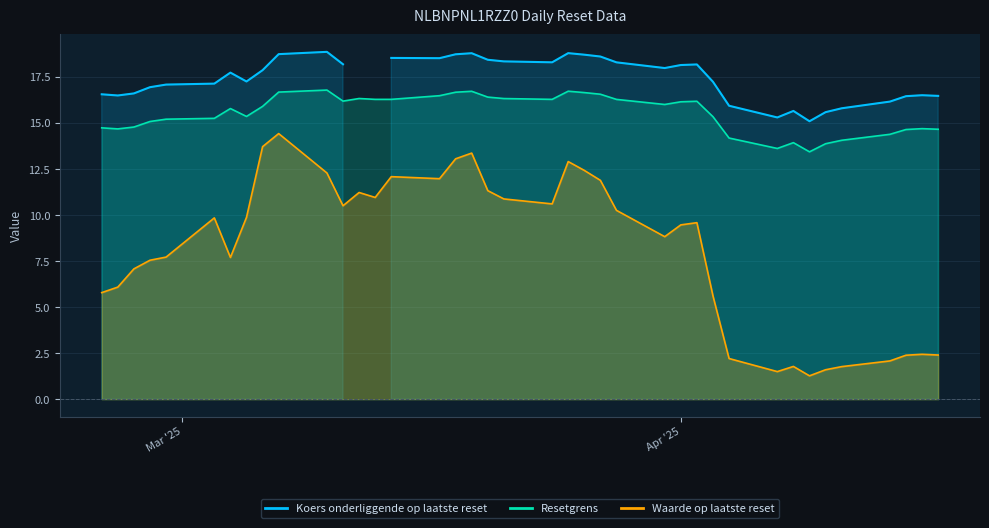

At which category is the sum across all series the highest?

2025-03-07